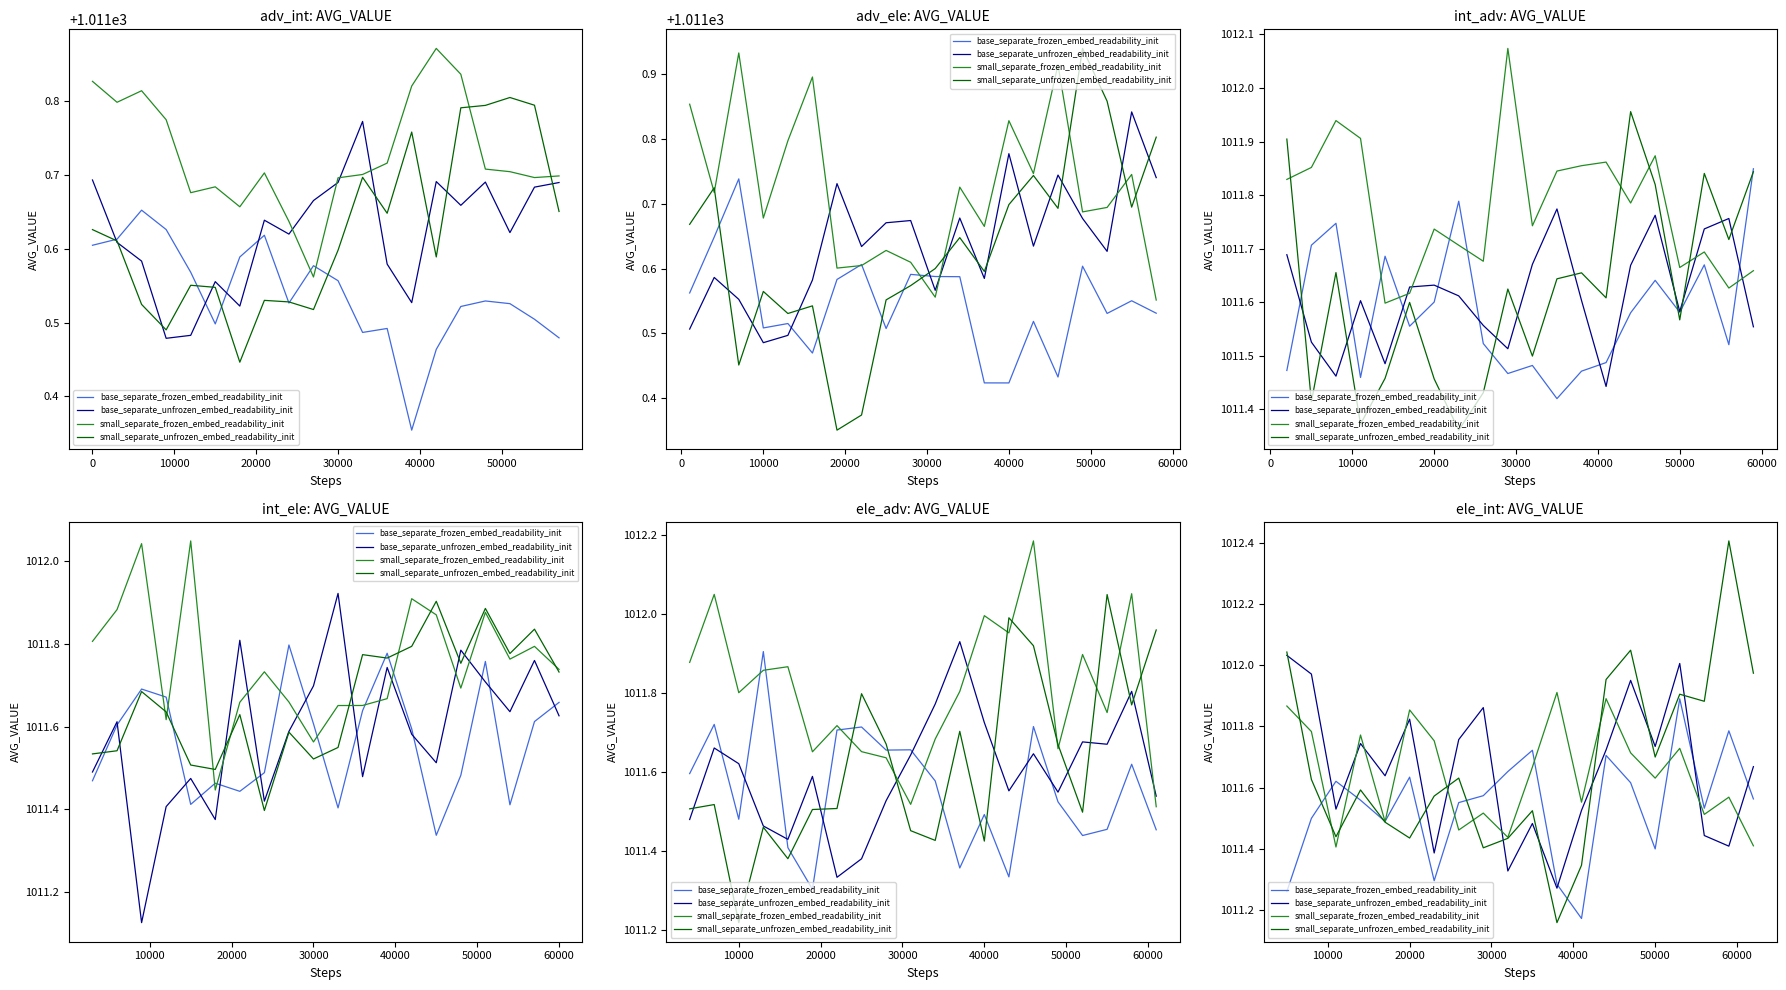

Rank the series at 30000 from lowest to highest value.

small_separate_unfrozen_embed_readability_init, small_separate_frozen_embed_readability_init, base_separate_frozen_embed_readability_init, base_separate_unfrozen_embed_readability_init